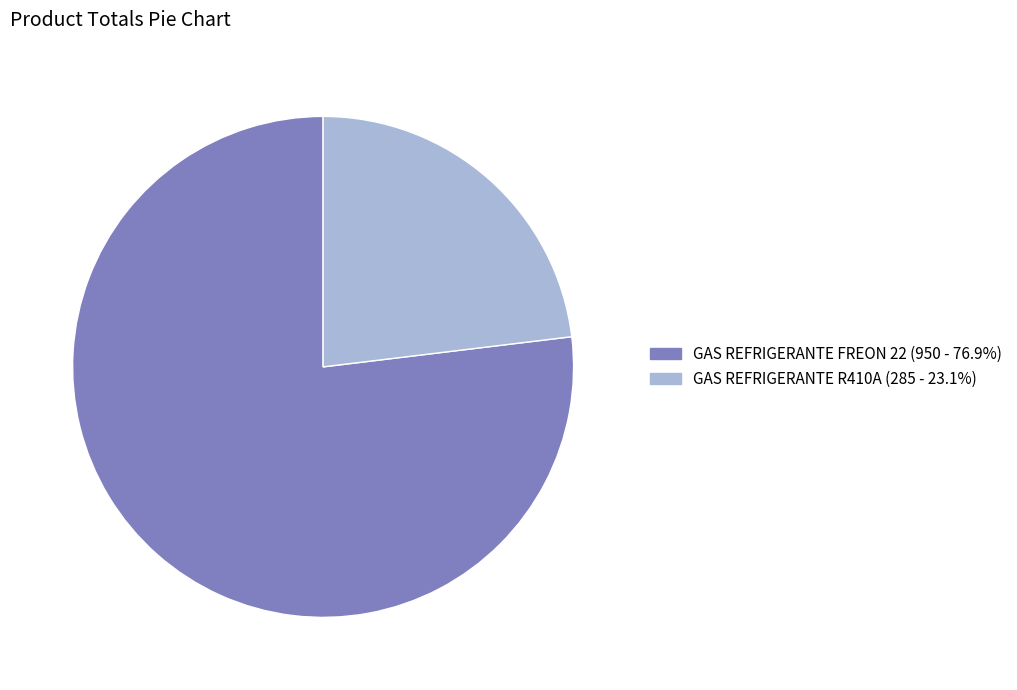

Is the sum of GAS REFRIGERANTE FREON 22 and GAS REFRIGERANTE R410A greater than half?

Yes